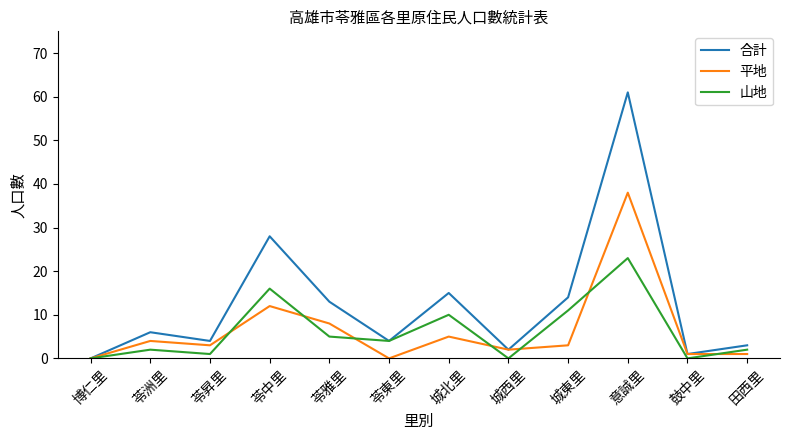

What position from the left is 苓雅里?

5